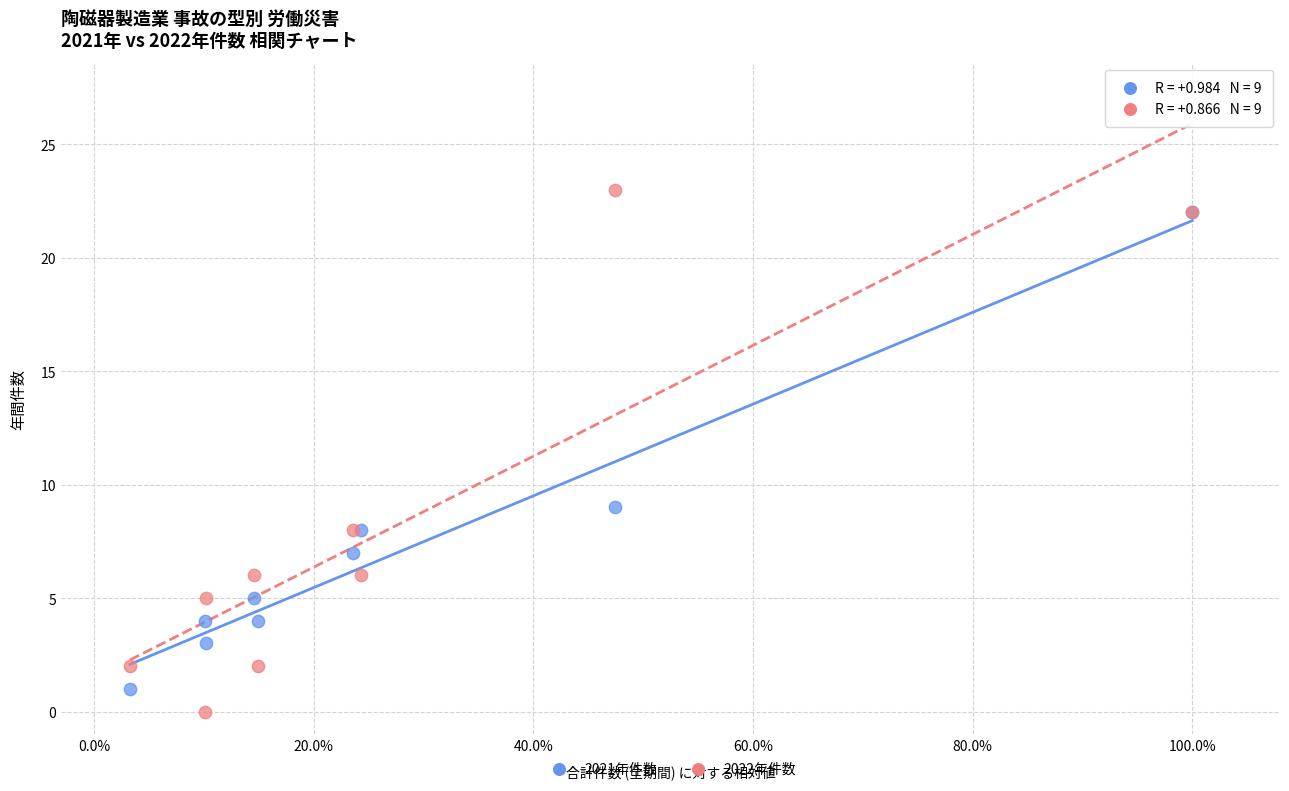

In the 2022年件数 series, what Y value is closest to 11?

8